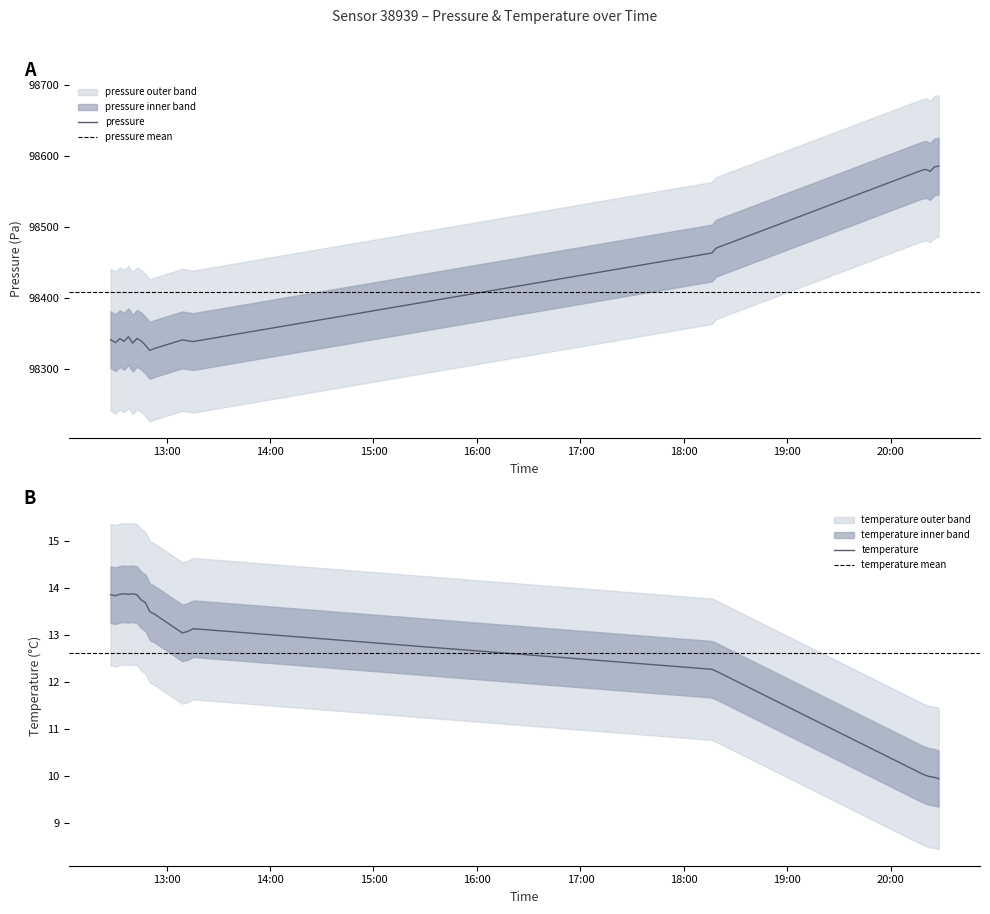

What is the greatest value displayed?

98585.6